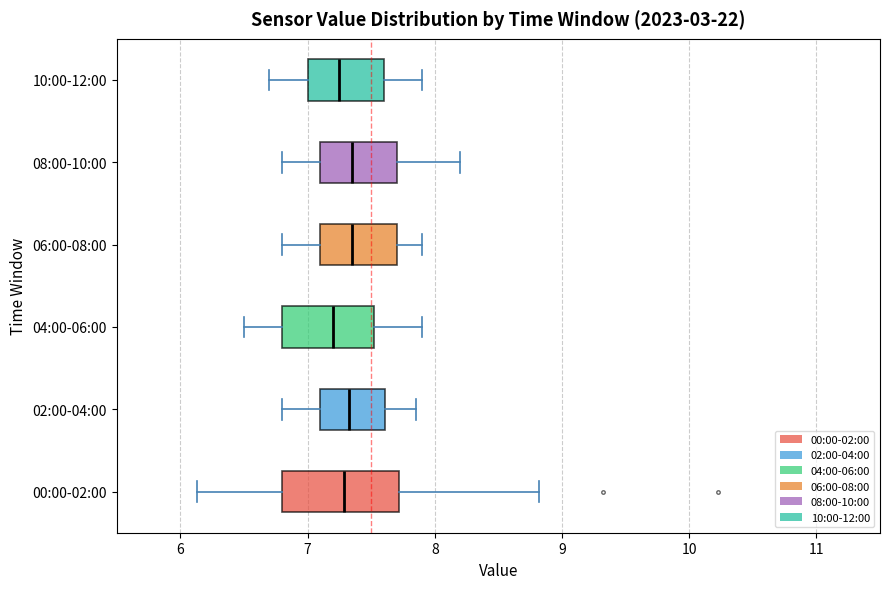

Where does the median line of the box for 10:00-12:00 sit on the x-axis? The values are not printed on the chart, so give them approximately, as read against the axis.

7.3